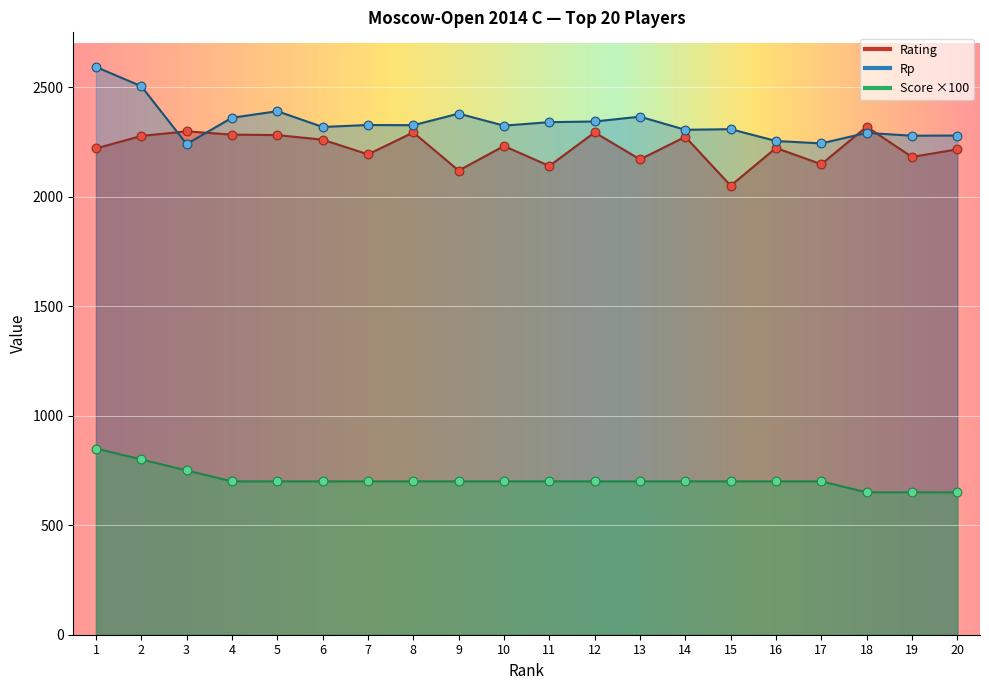

Is the value of Rating at 16 greater than the value of Rp at 10?

No